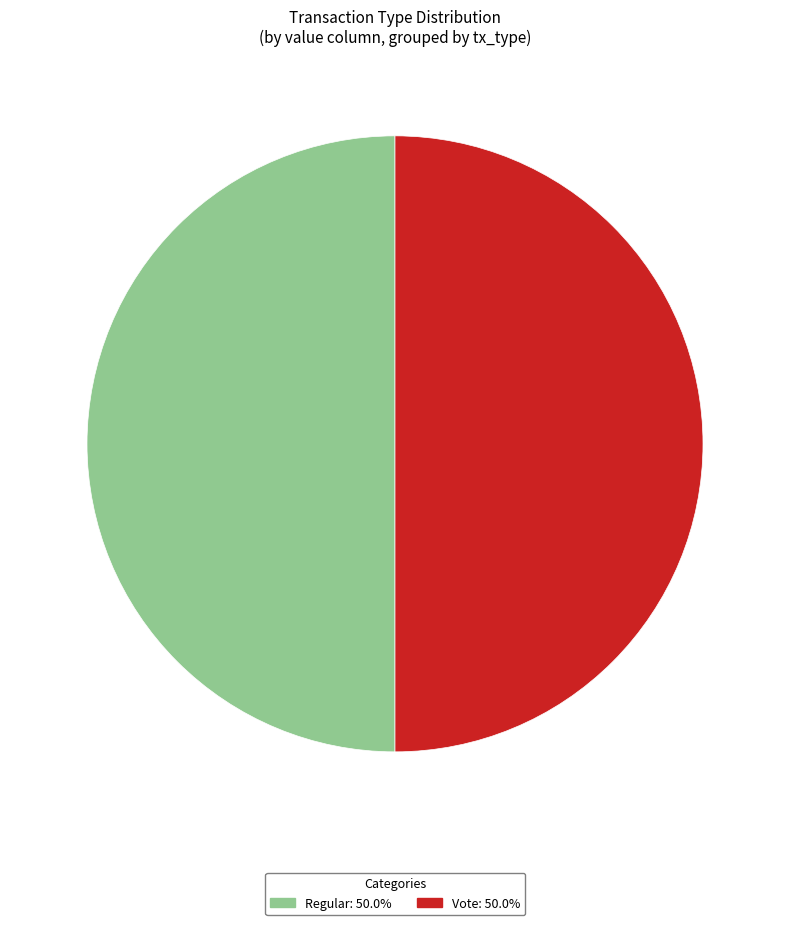

Count the number of slices in the pie.

2